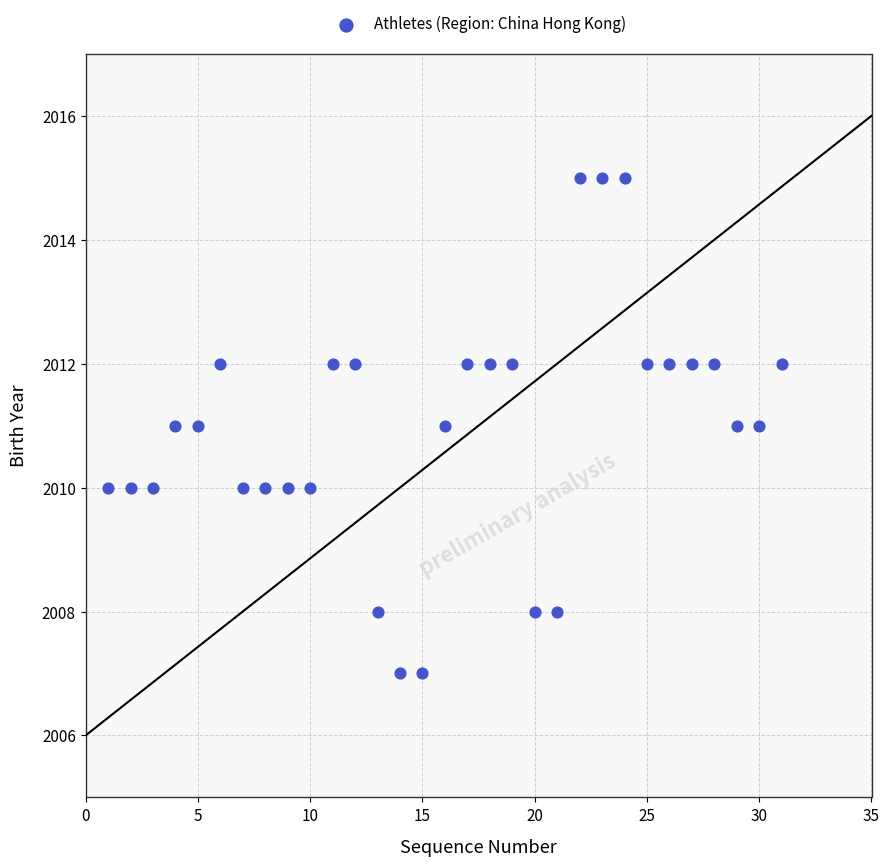

What is the range of X values (max minus min)?

30